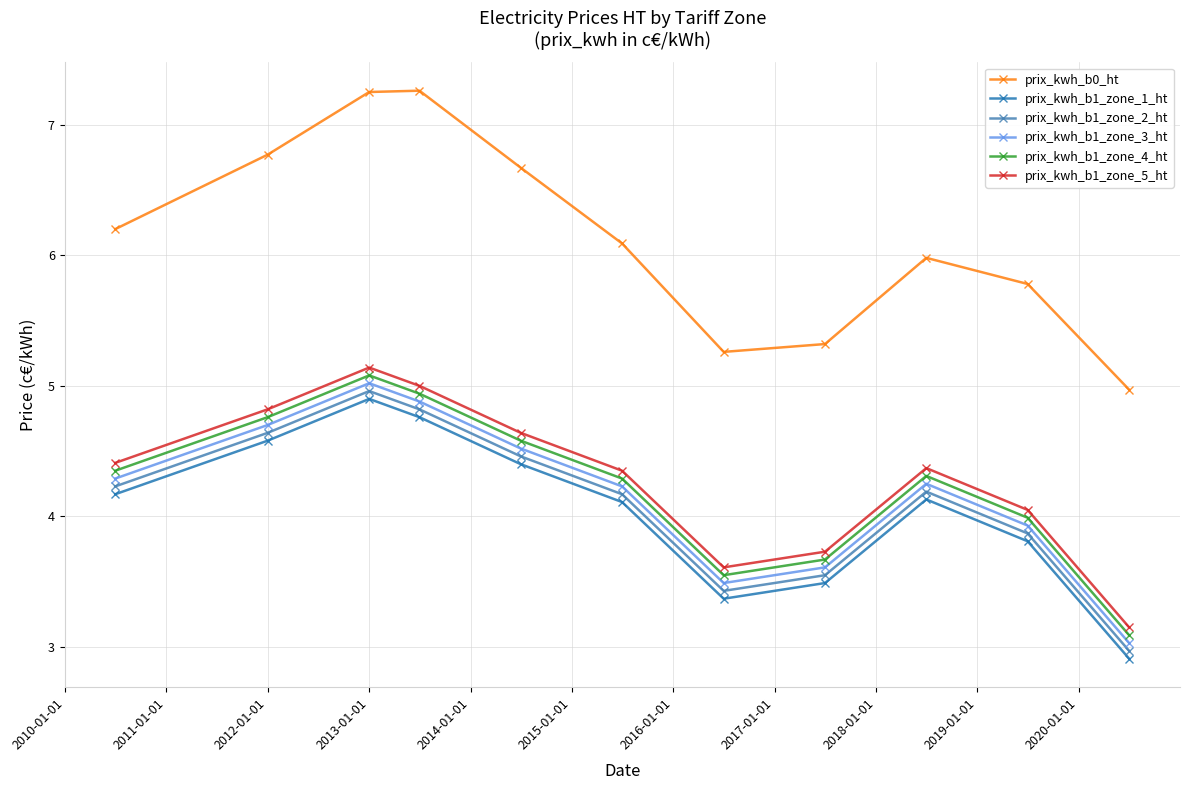

How many lines are shown in the chart?

6